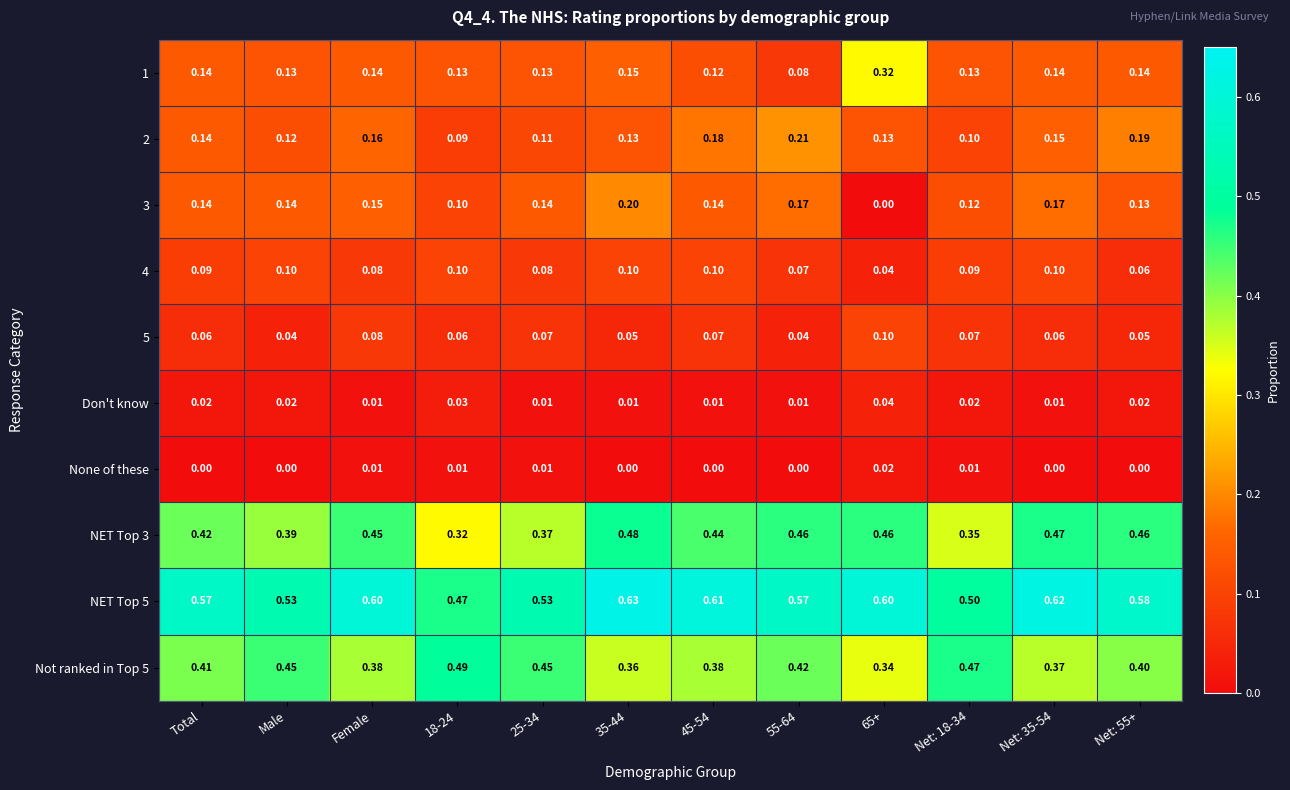

Is the value of None of these at 35-44 greater than the value of Not ranked in Top 5 at 55-64?

No